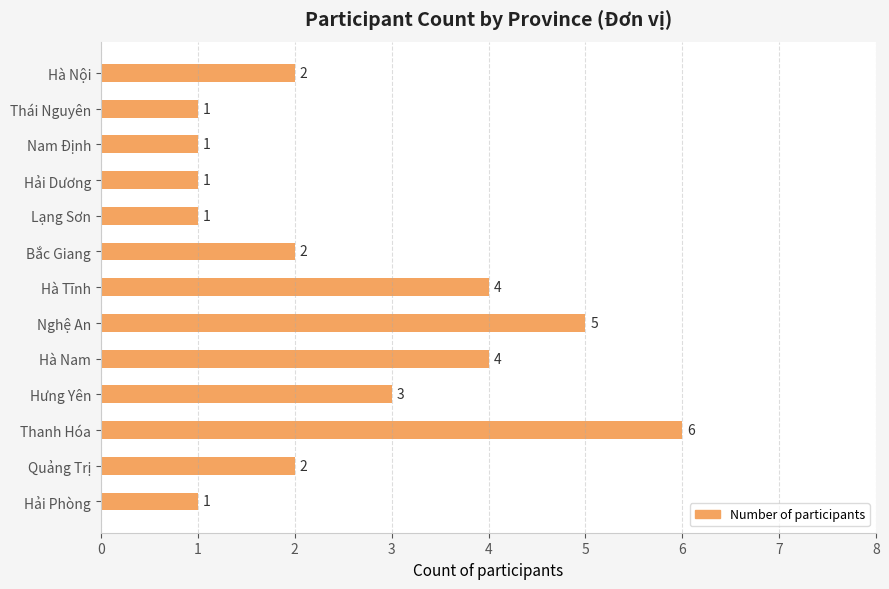

How many values are between 1 and 4?

11